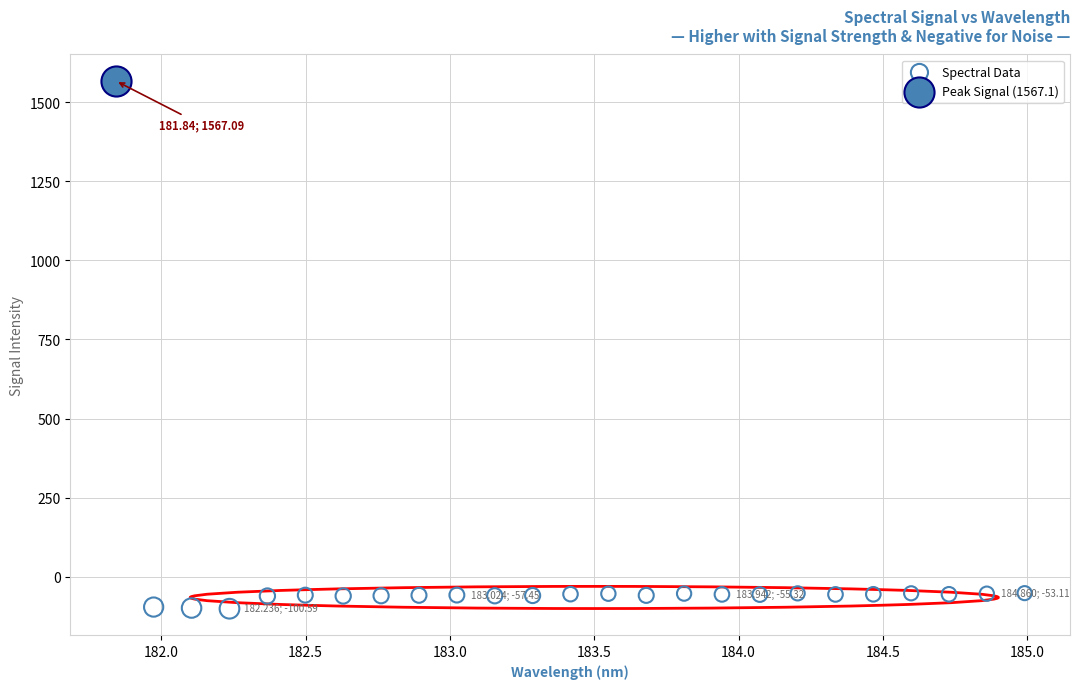

What are all the series names shown in the legend?

Spectral Data, Peak Signal (1567.1)